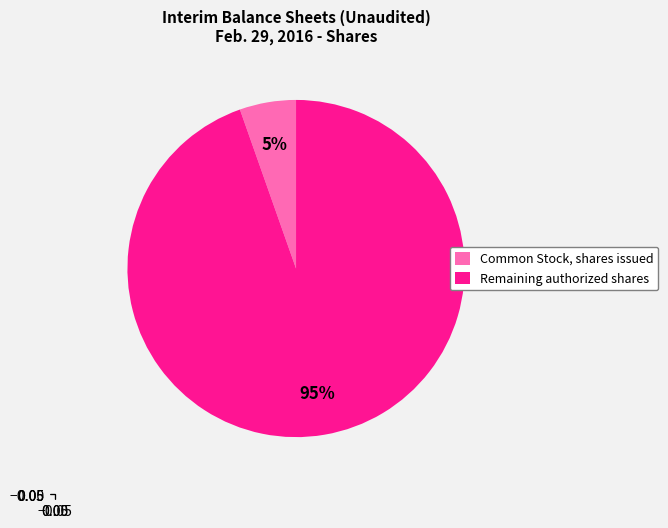

Is it true that Common Stock, shares issued is 5% of the pie?

True